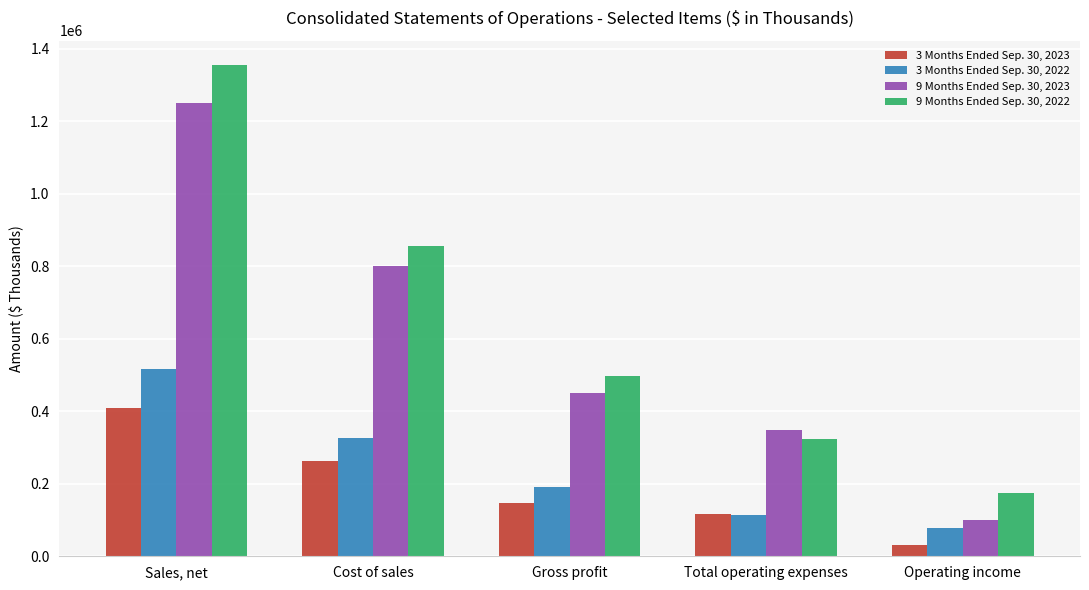

What is the greatest value displayed?

1354682